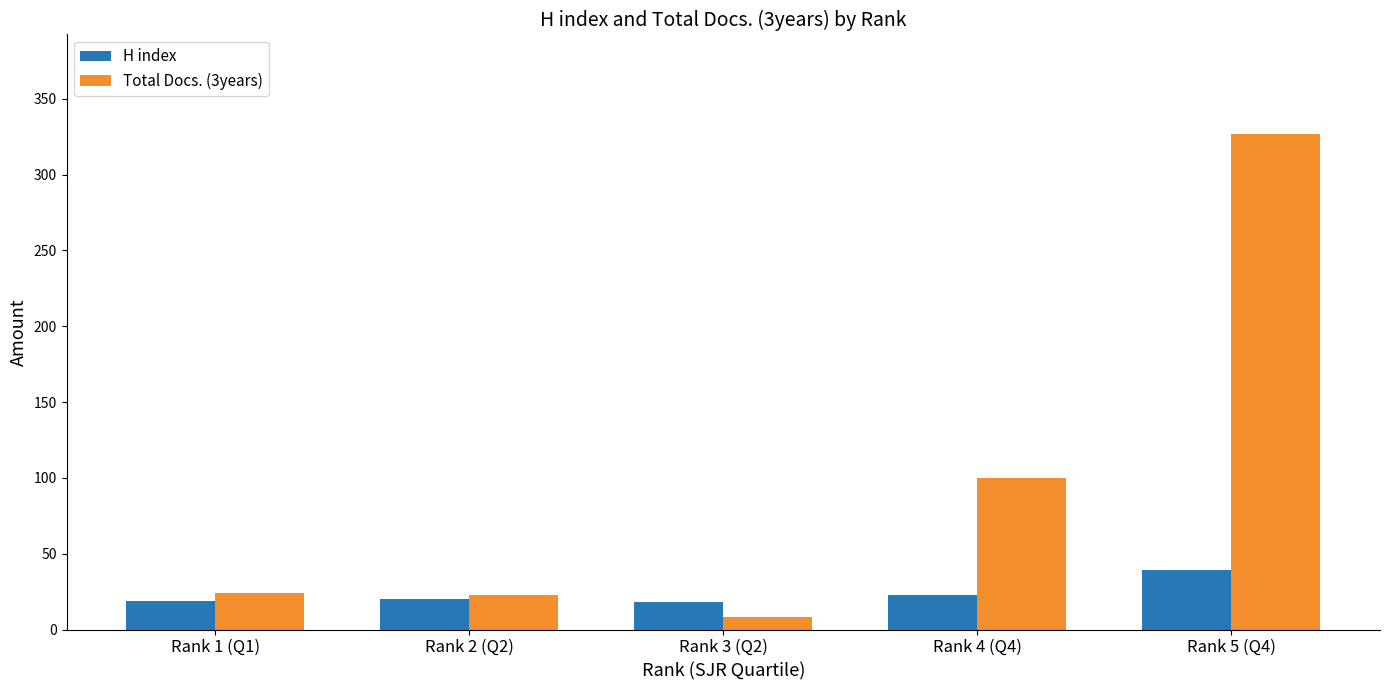

At which label is Total Docs. (3years) closest to 167?

Rank 4 (Q4)